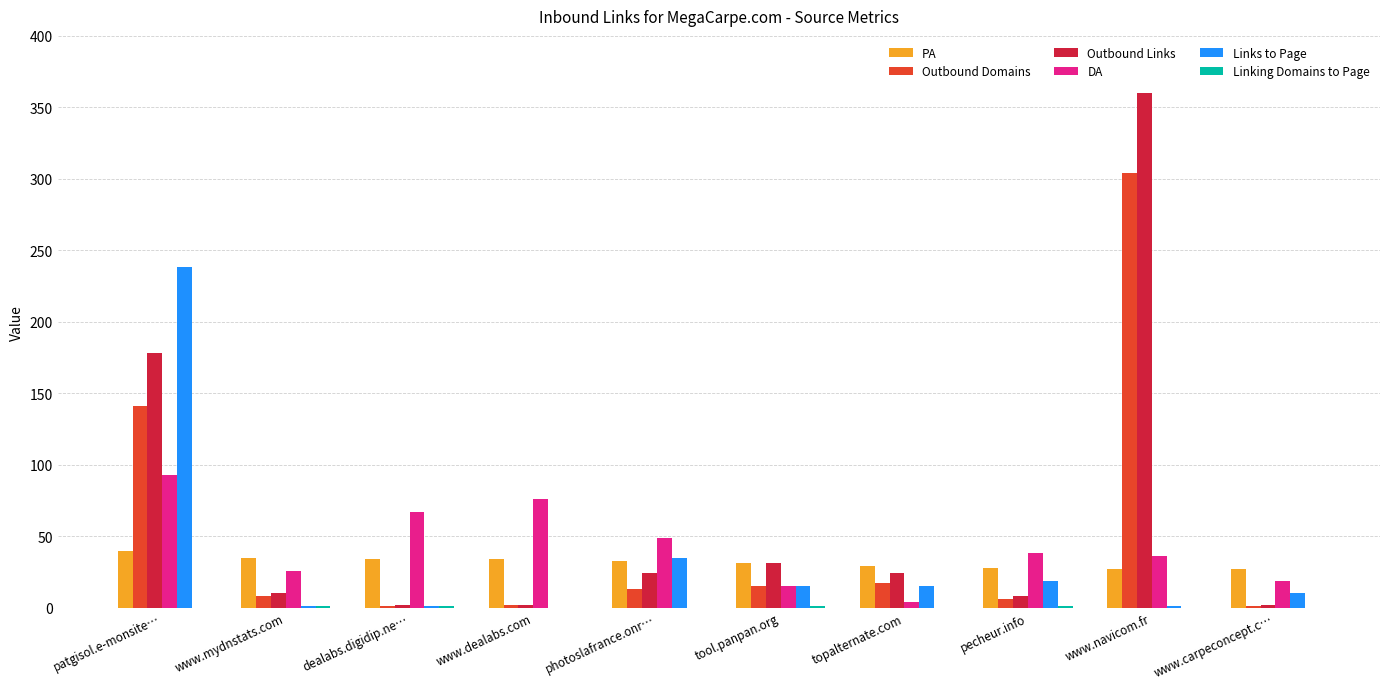

What is the difference between the DA values at dealabs.digidip.ne… and photoslafrance.onr…?

18